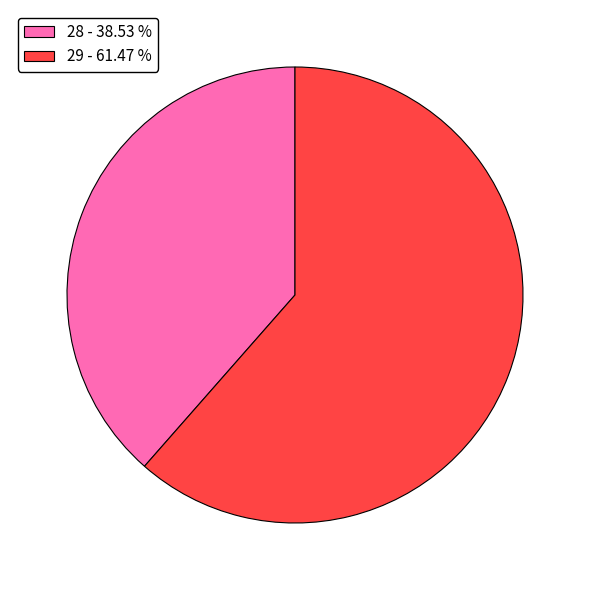

Count the number of slices in the pie.

2